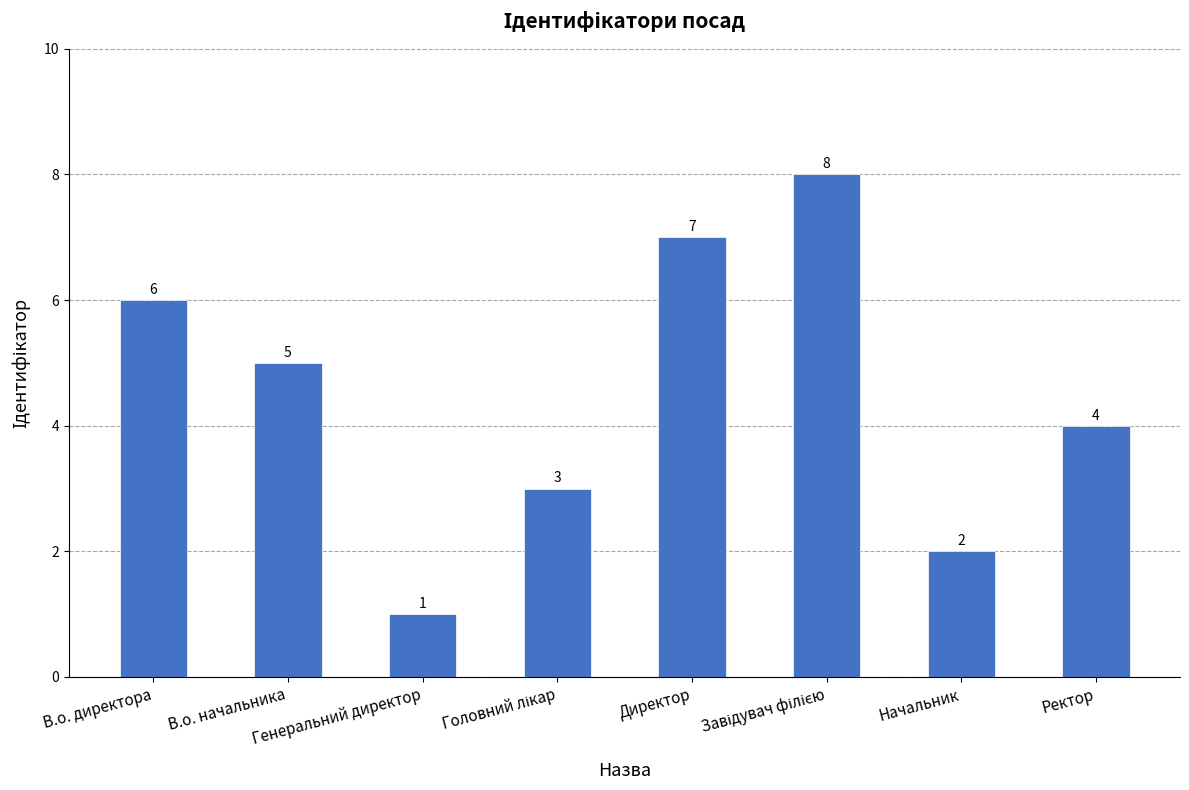

What is the difference between the maximum and second lowest values?

6